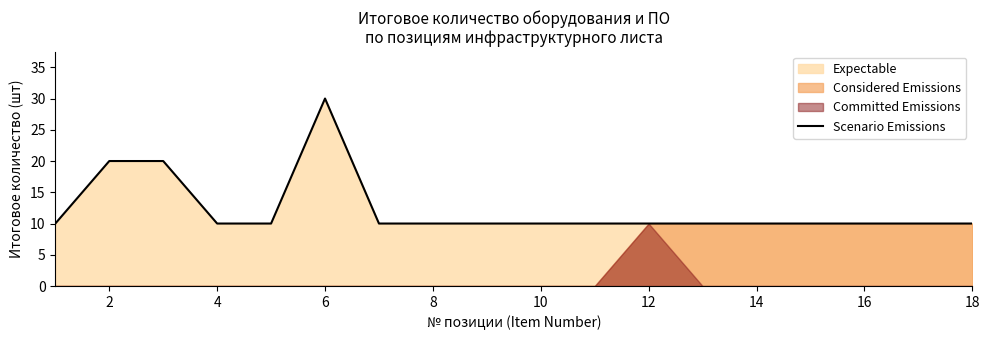

What is the minimum value shown in the chart?

10